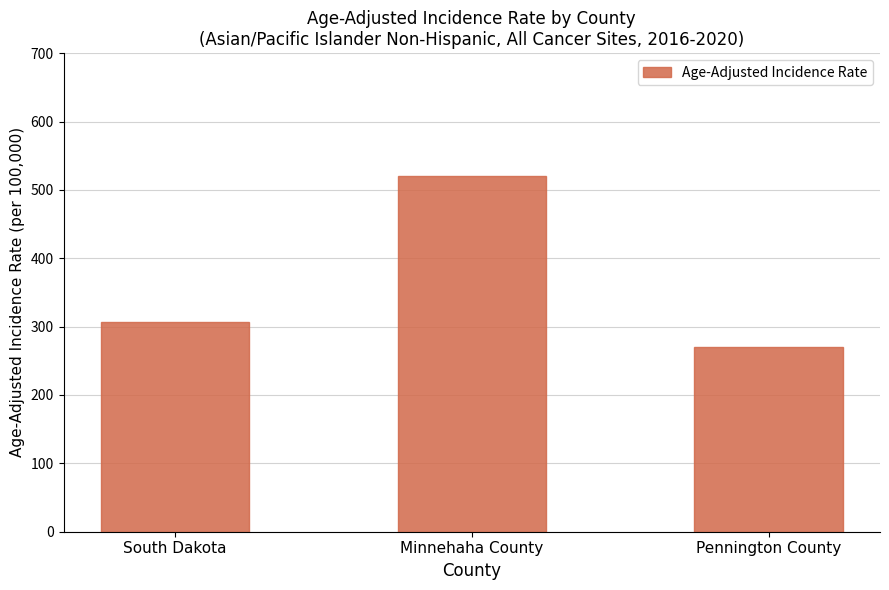

The value at Minnehaha County is 520.2. True or false?

True